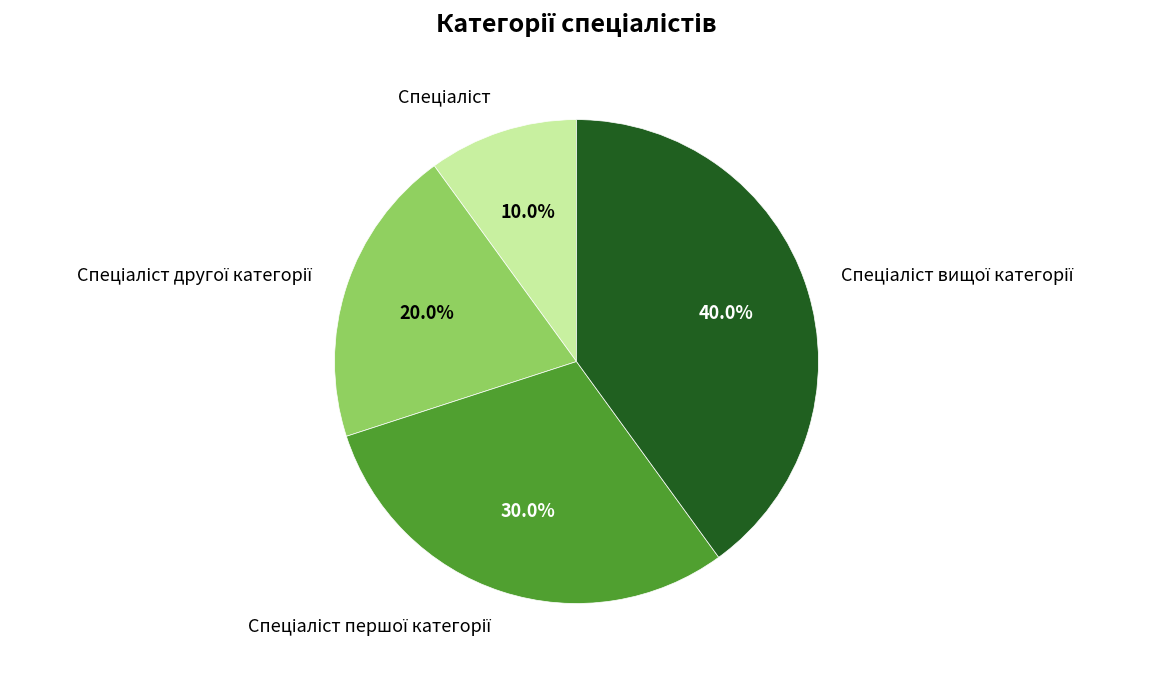

To the nearest percent, what is the average slice percentage?

25%